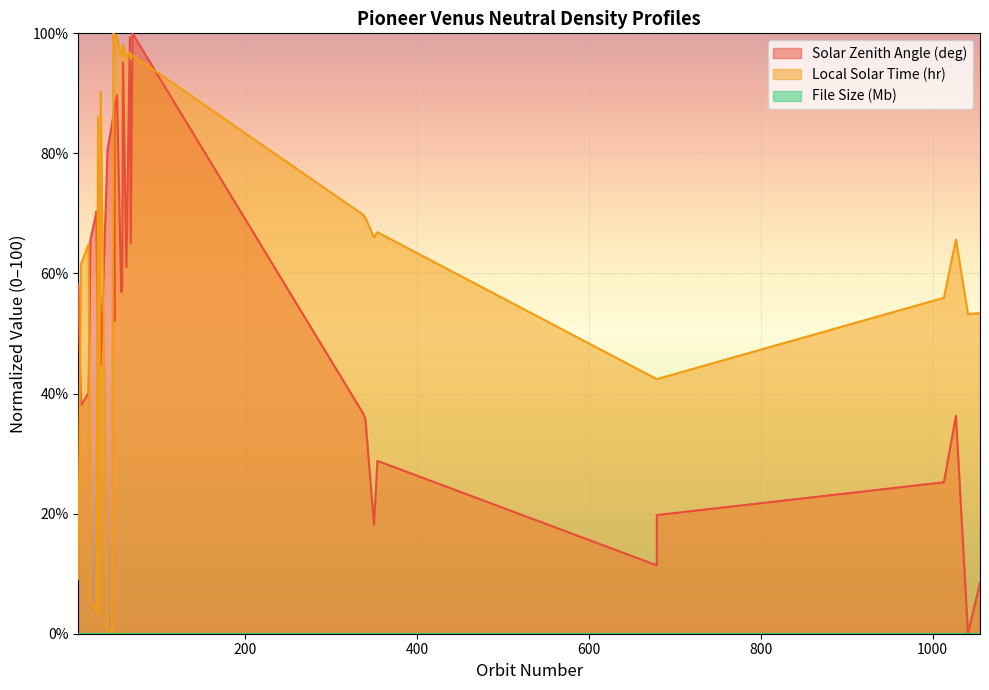

At which category does Solar Zenith Angle (deg) reach its first local peak?

27